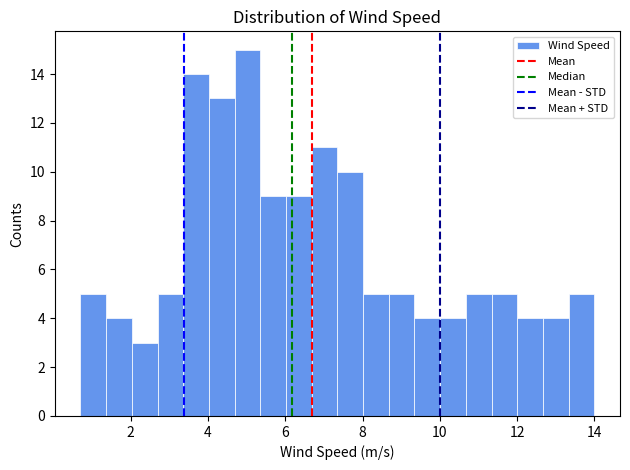

Read against the x-axis, roughly where is the centre of the tallest bar?

5.0